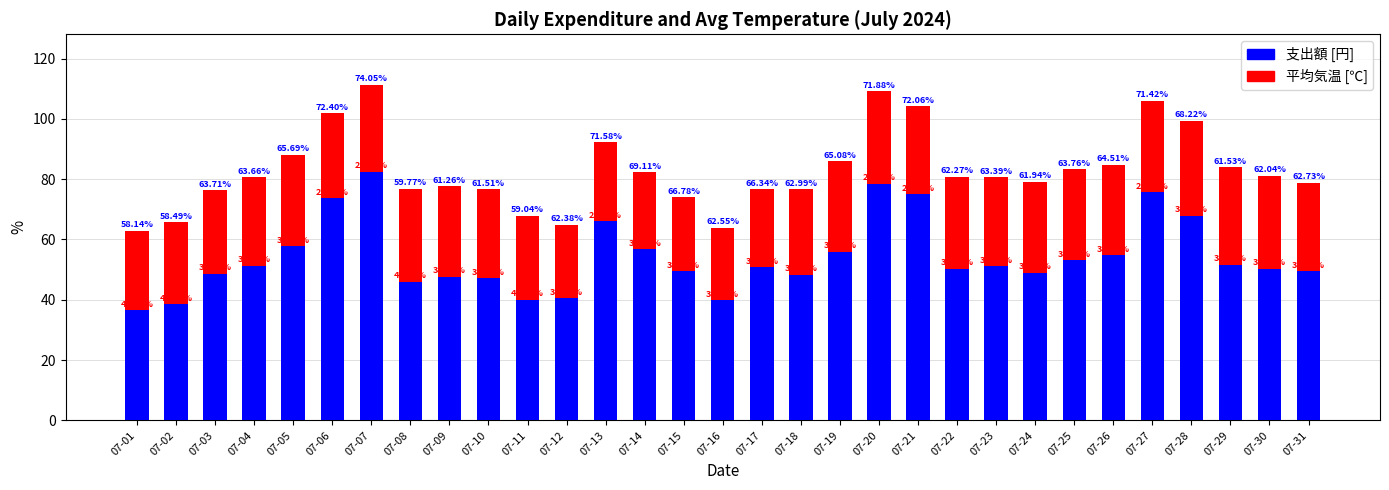

Does the chart contain stacked bars?

Yes